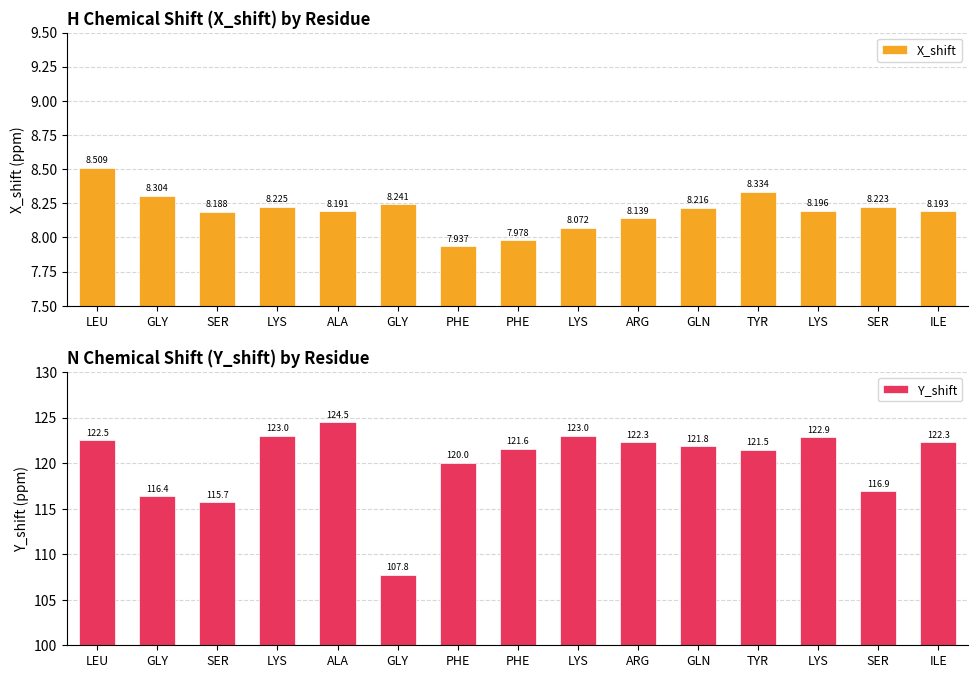

Reading left to right, transcribe all the data shown in this chart.

X_shift: 8.5	8.3	8.2	8.2	8.2	8.2	7.9	8.0	8.1	8.1	8.2	8.3	8.2	8.2	8.2
Y_shift: 122.5	116.4	115.7	123.0	124.5	107.8	120.0	121.6	123.0	122.3	121.8	121.5	122.9	116.9	122.3